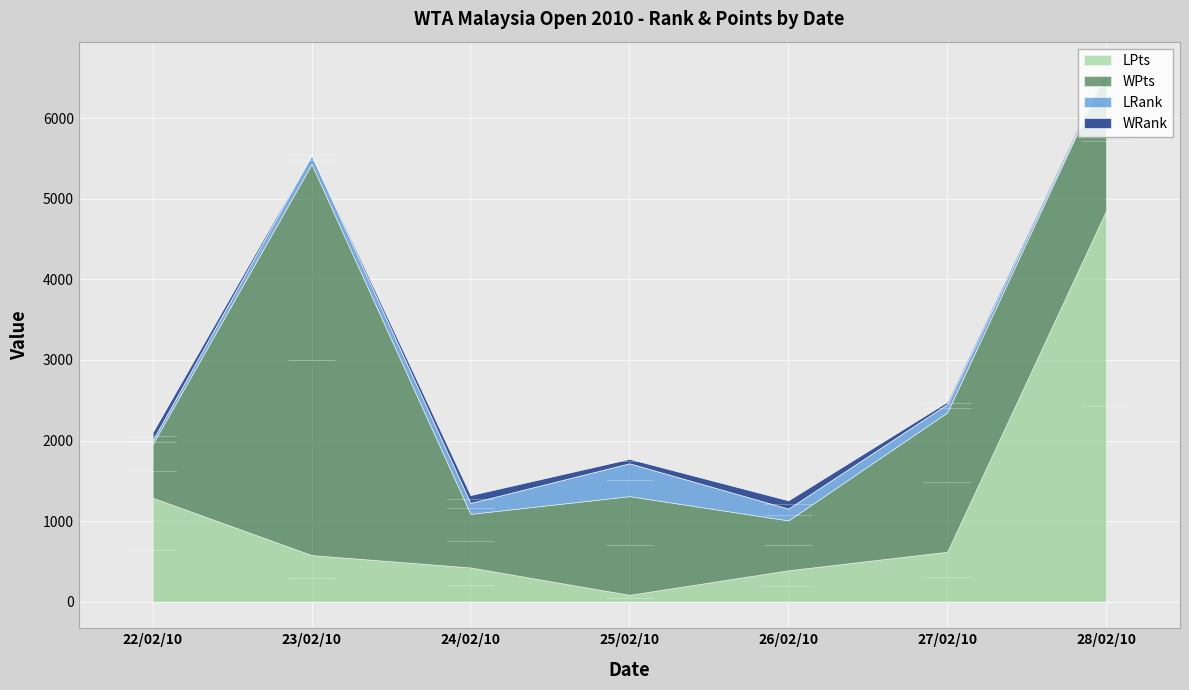

What is the label of the 4th point from the right?

25/02/10